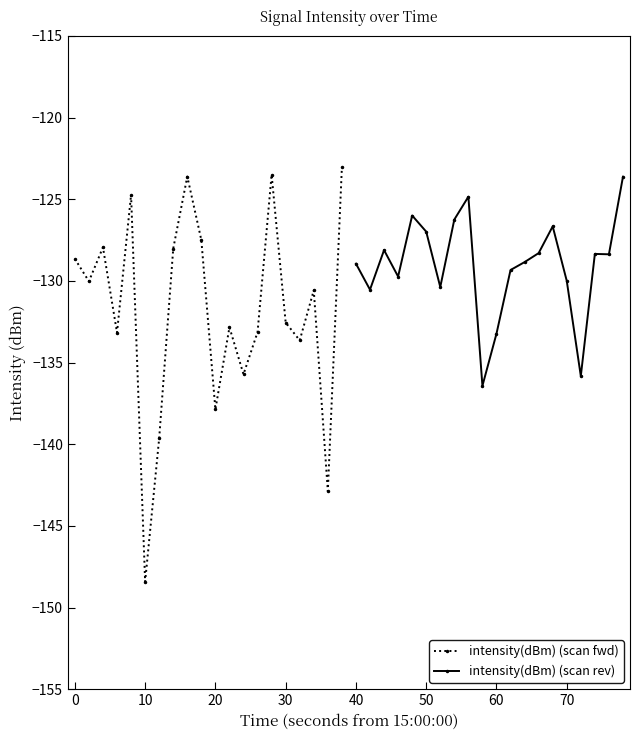

How many data points in intensity(dBm) (scan fwd) are less than -130?

12